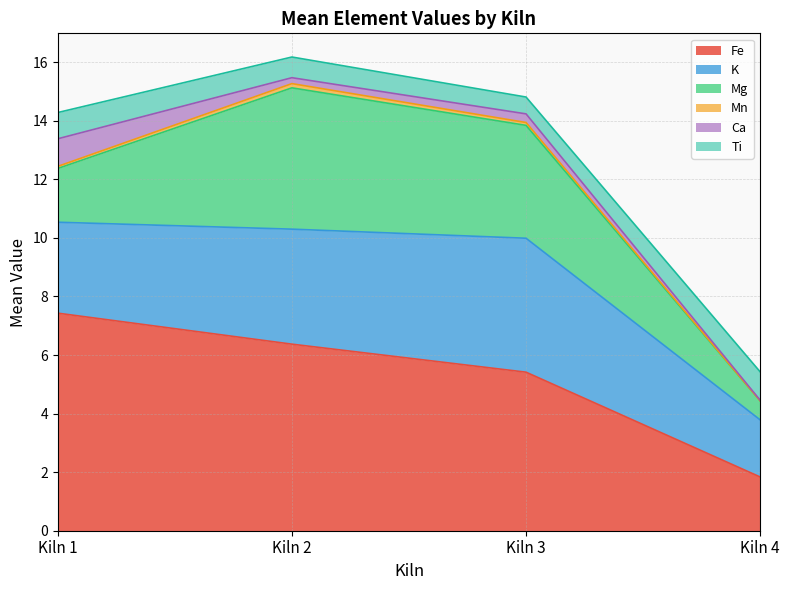

At which label does Fe first exceed 5?

Kiln 1